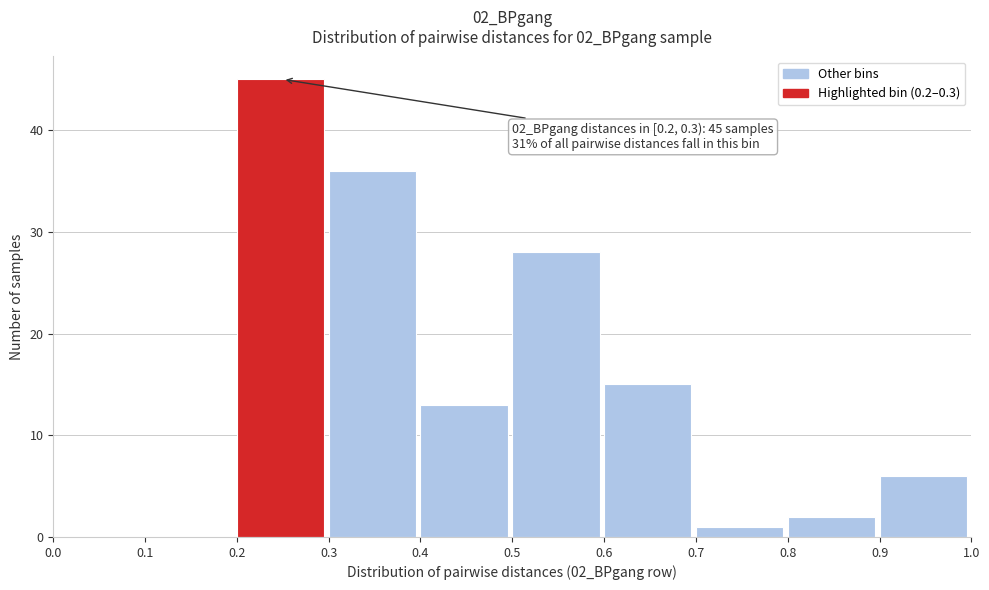

Which range on the x-axis has the tallest bar?

0.2 to 0.3